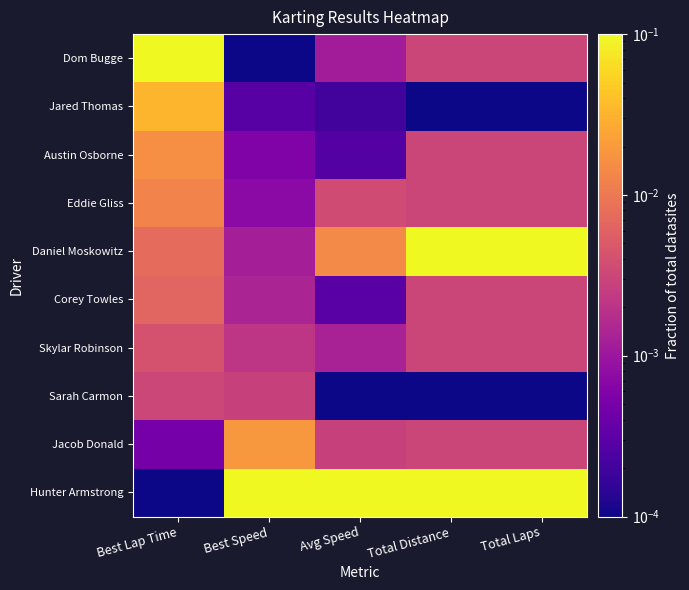

How many distinct data groups are displayed?

10